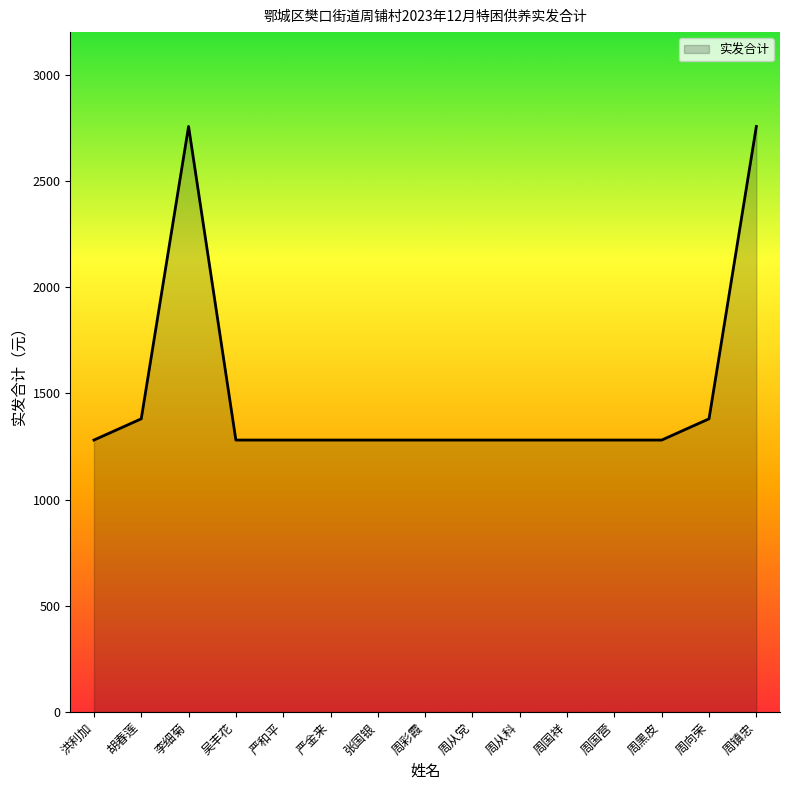

What is the smallest value displayed?

1280